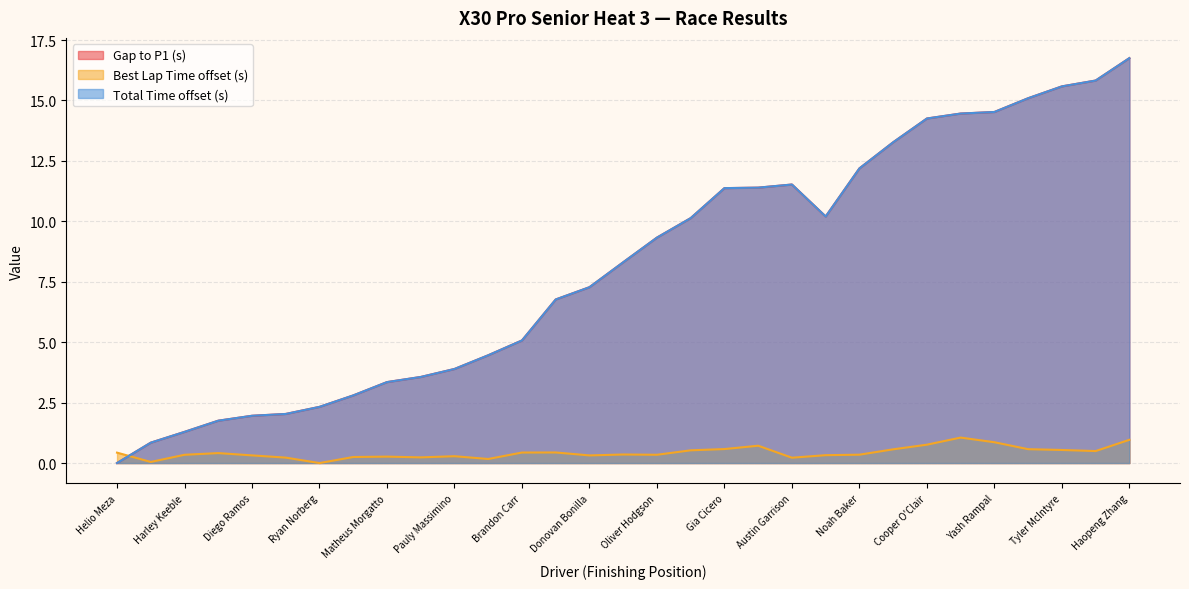

The value of Best Lap Time at Dario Vezzaro is 0.1. True or false?

False